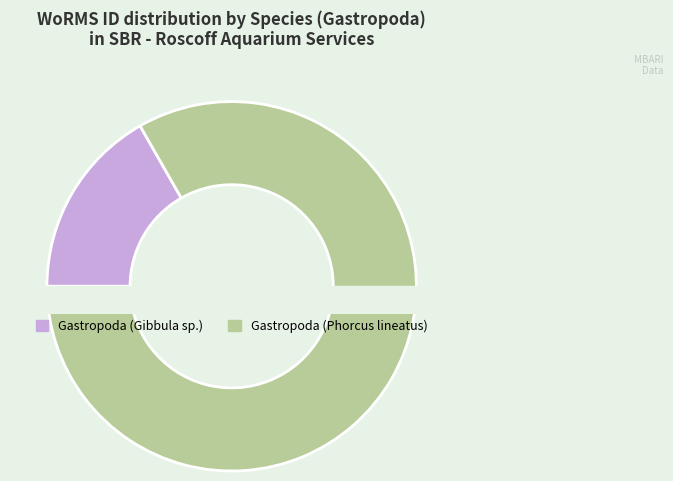

To the nearest percent, what is the combined percentage of Gastropoda (Phorcus lineatus) and Gastropoda (Gibbula sp.)?

100%